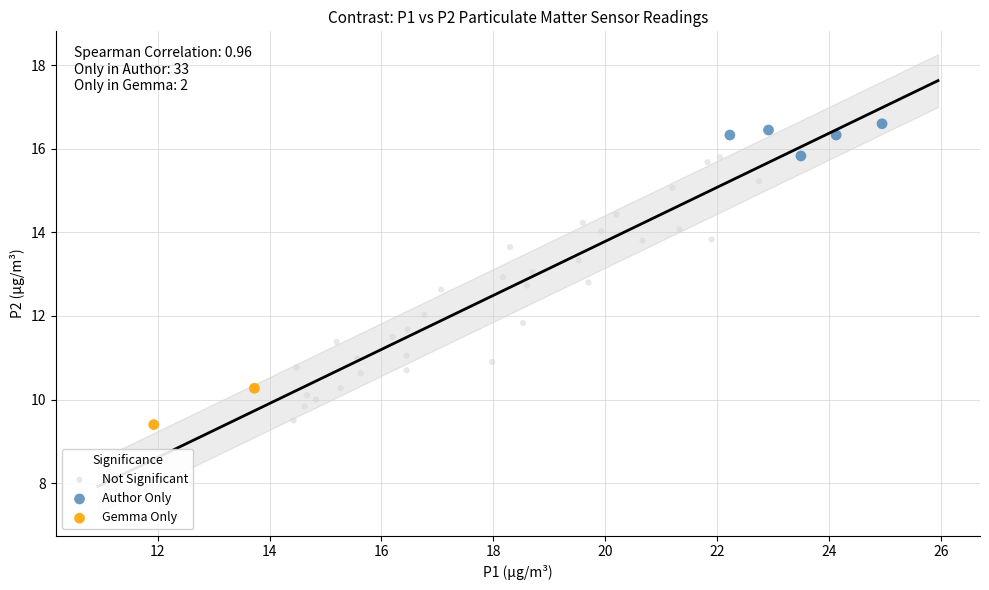

What are all the series names shown in the legend?

Not Significant, Author Only, Gemma Only